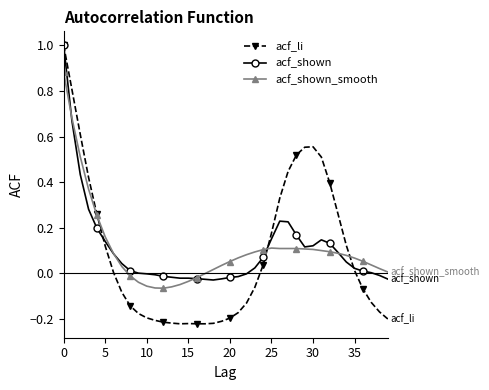

Which series has the largest range (max minus min)?

acf_li